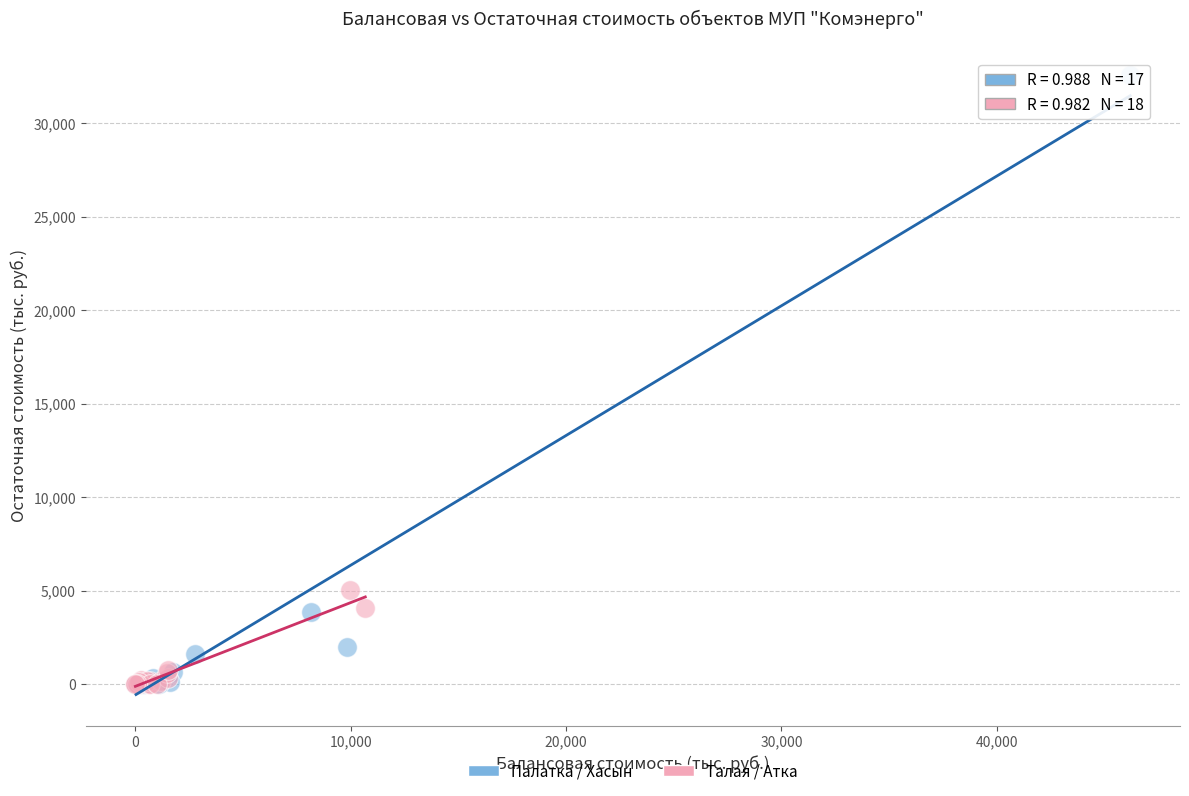

Which series reaches the maximum Y coordinate?

Палатка / Хасын